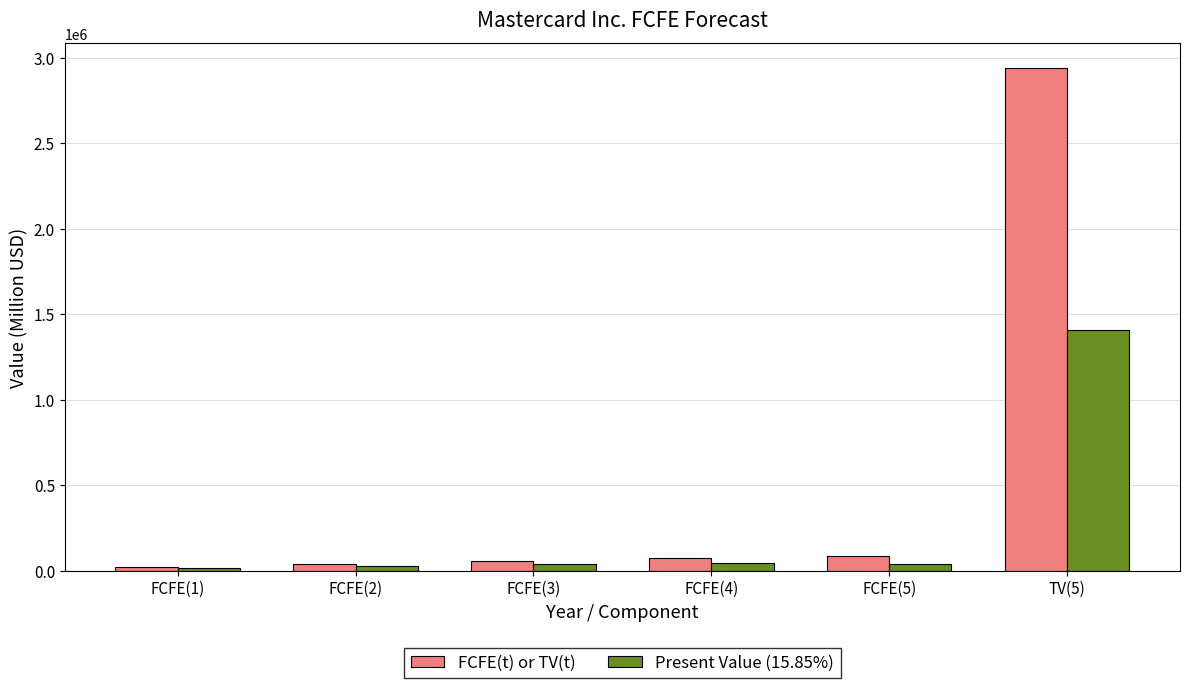

How many categories are shown in the chart?

6